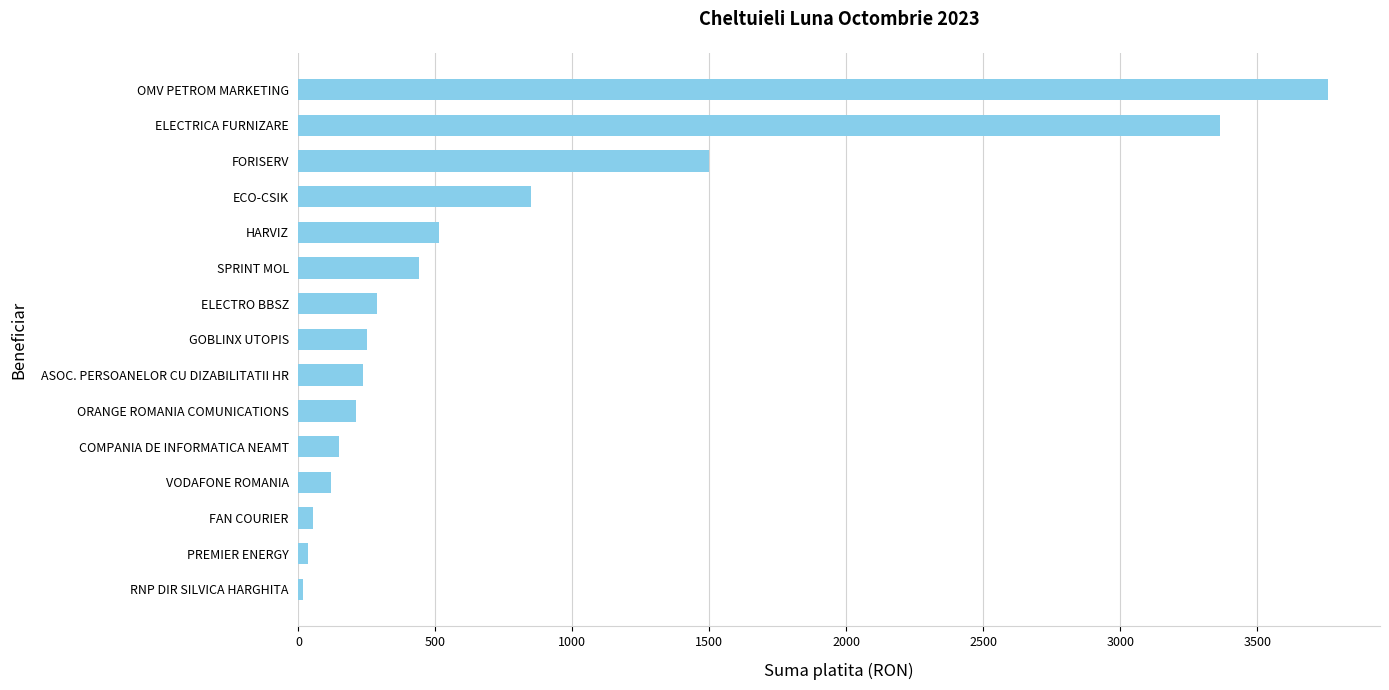

What is the sum of all values?

11777.7